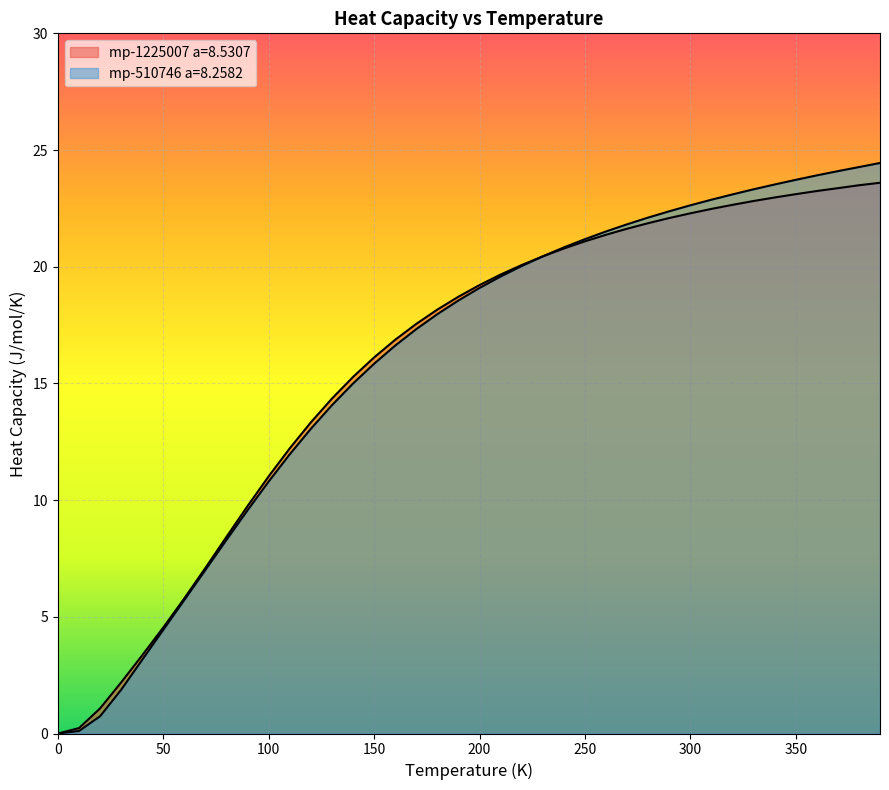

List the series in order of their overall mean, highest first.

mp-510746 a=8.2582, mp-1225007 a=8.5307